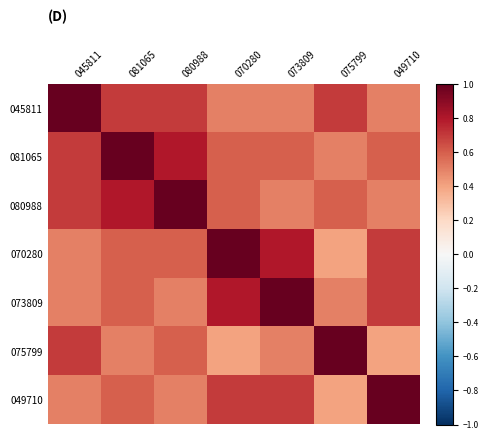

Which category has the lowest value across all series?

075799